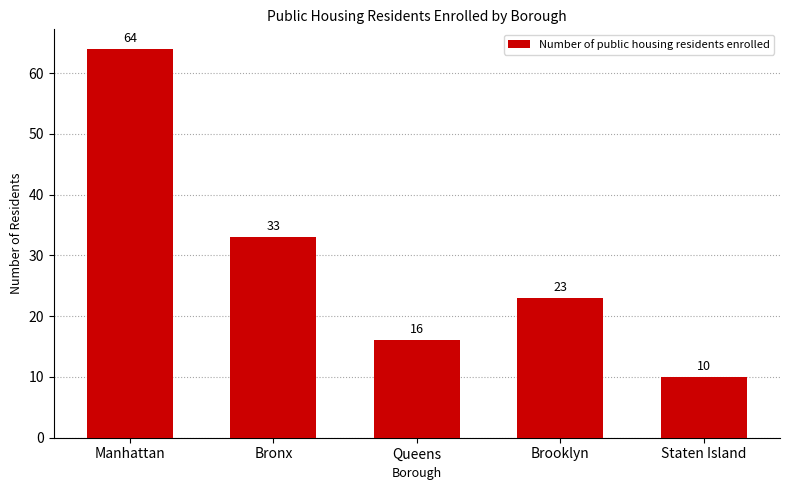

What is the difference between the values at Queens and Staten Island?

6